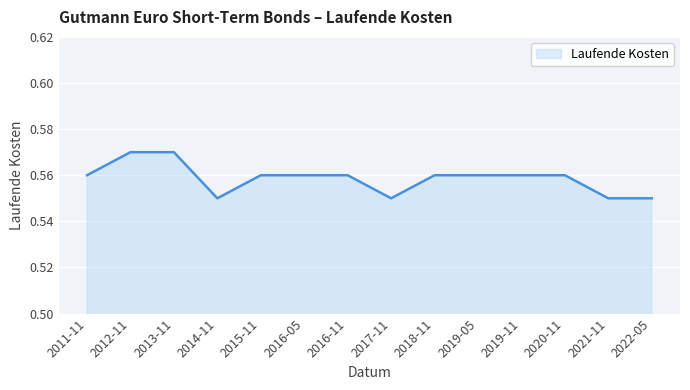

Which has a higher value, 2020-11 or 2022-05?

2020-11